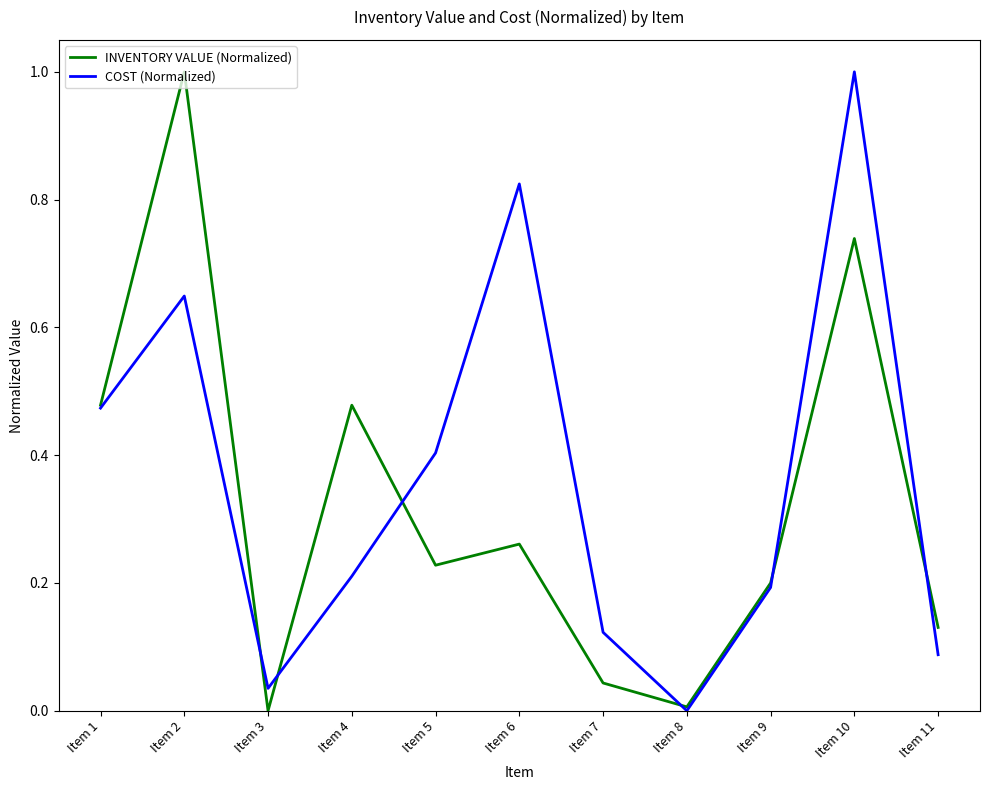

What is the highest value of the COST (Normalized) series?

1.0